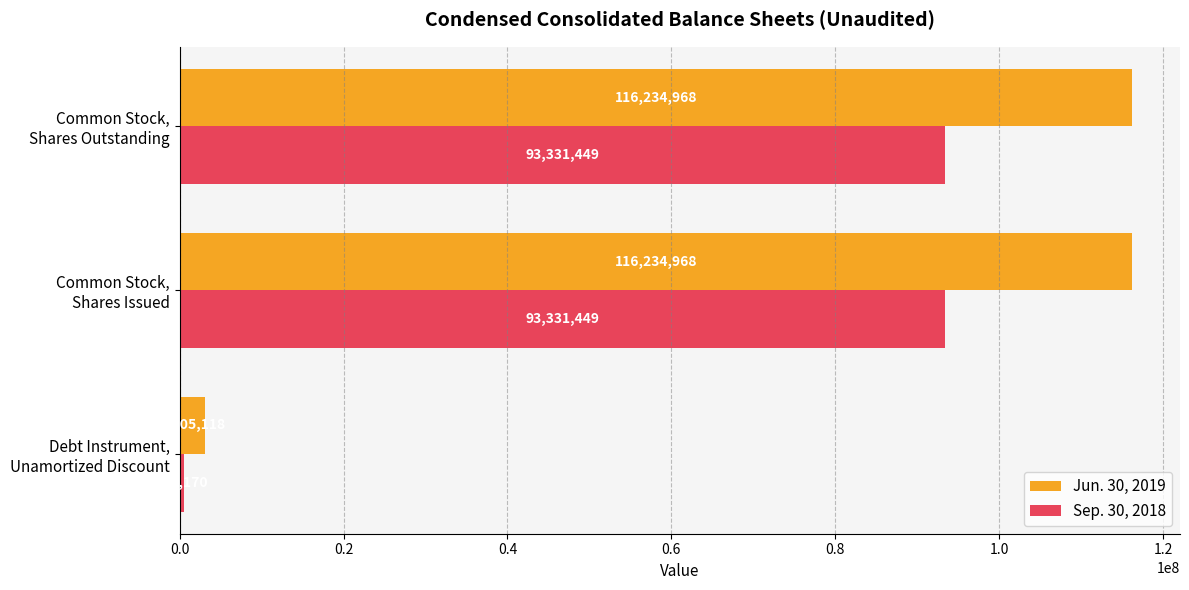

What is the difference between the maximum and minimum values in the Jun. 30, 2019 series?

113129850